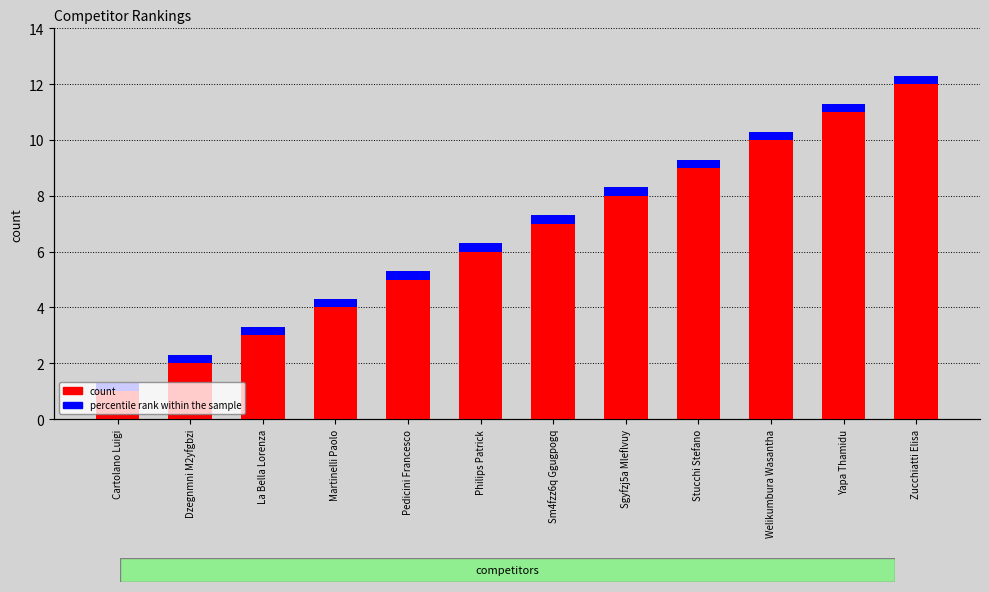

The count series shows 7.0 at Sm4fzz6q Ggugpogq. True or false?

True